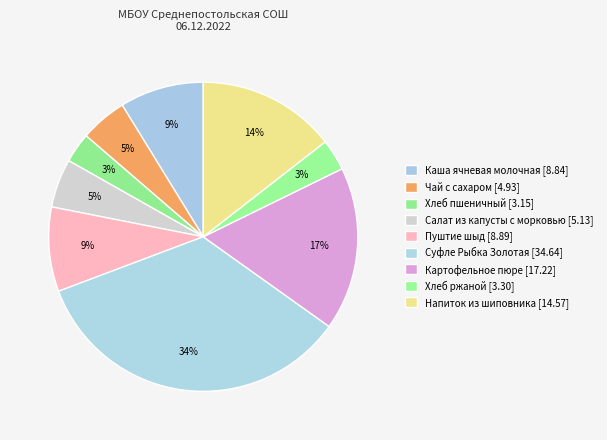

What portion of the pie excludes Суфле Рыбка Золотая?

65.6%